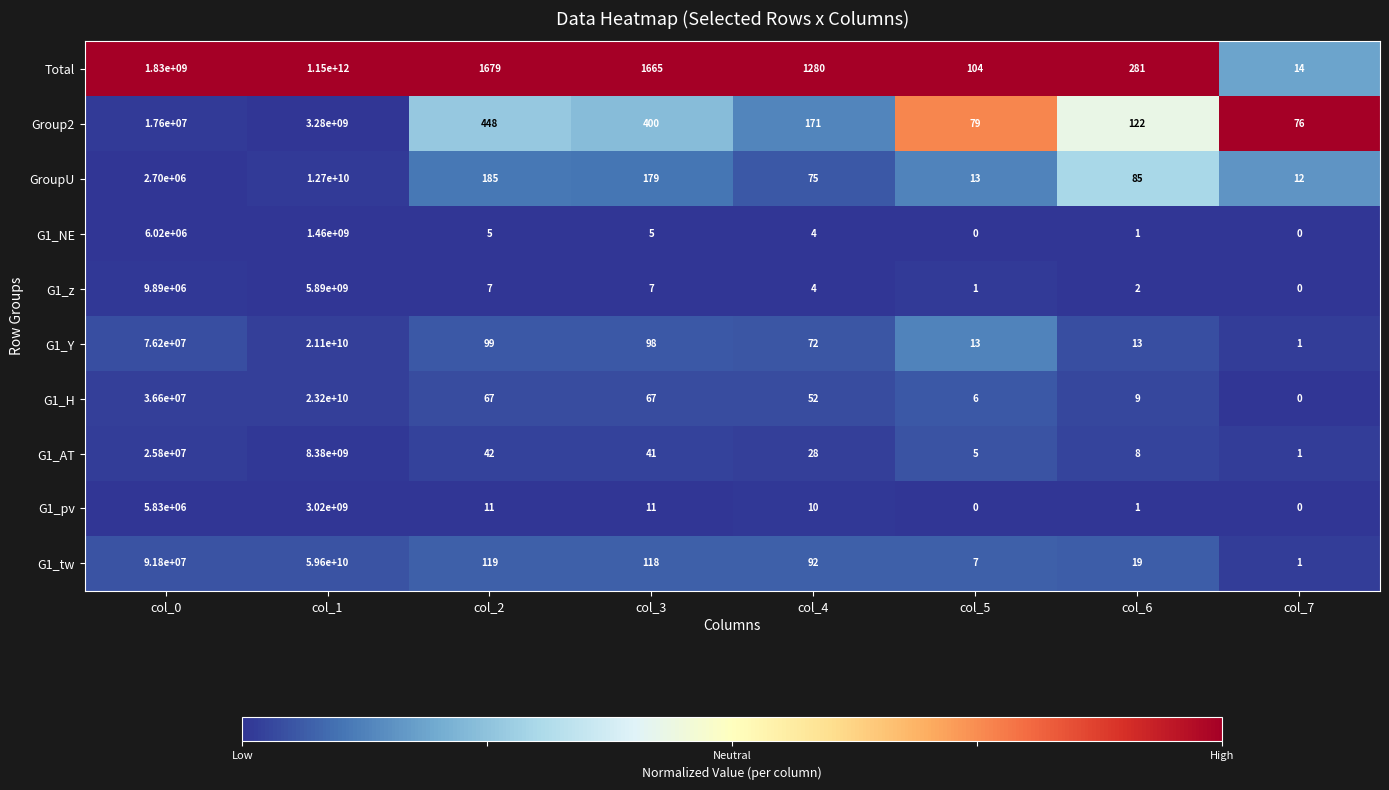

List the series in order of their peak value, highest first.

Total, G1_tw, G1_H, G1_Y, GroupU, G1_AT, G1_z, Group2, G1_pv, G1_NE